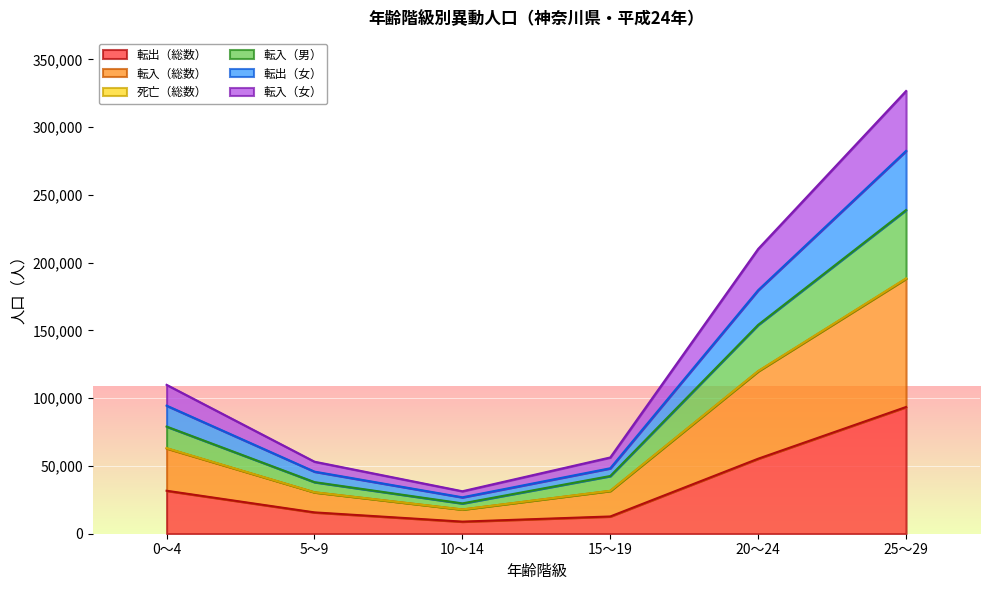

At which category is the sum across all series the highest?

25～29